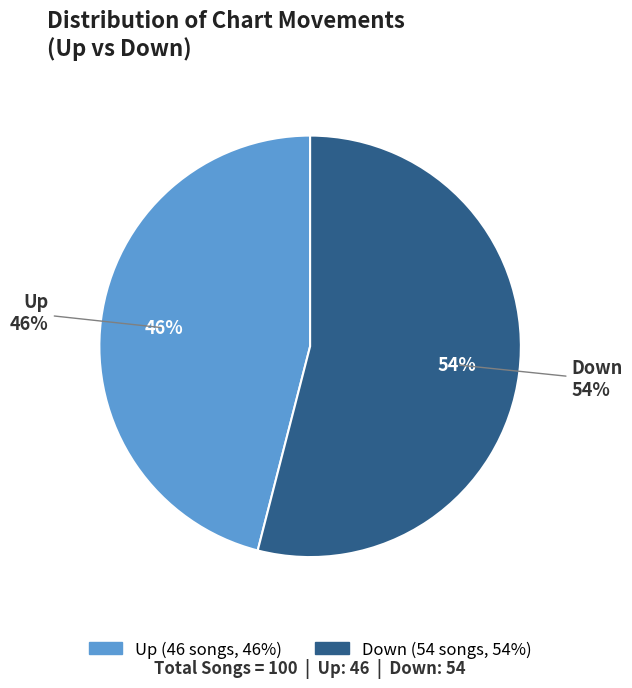

Rank the categories by value from highest to lowest.

down, up